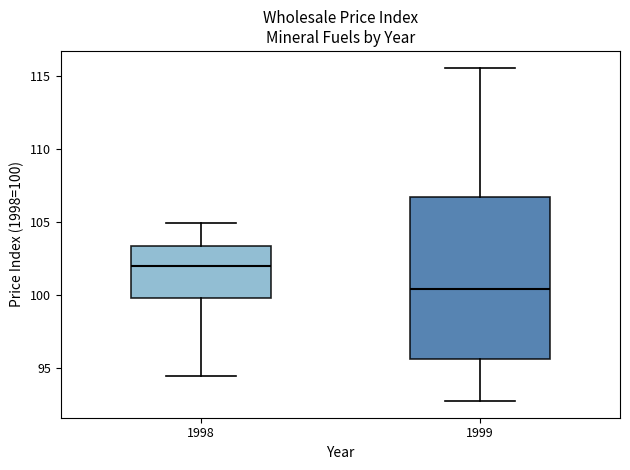

Which box is the tallest, from its lower edge to its upper edge?

1999